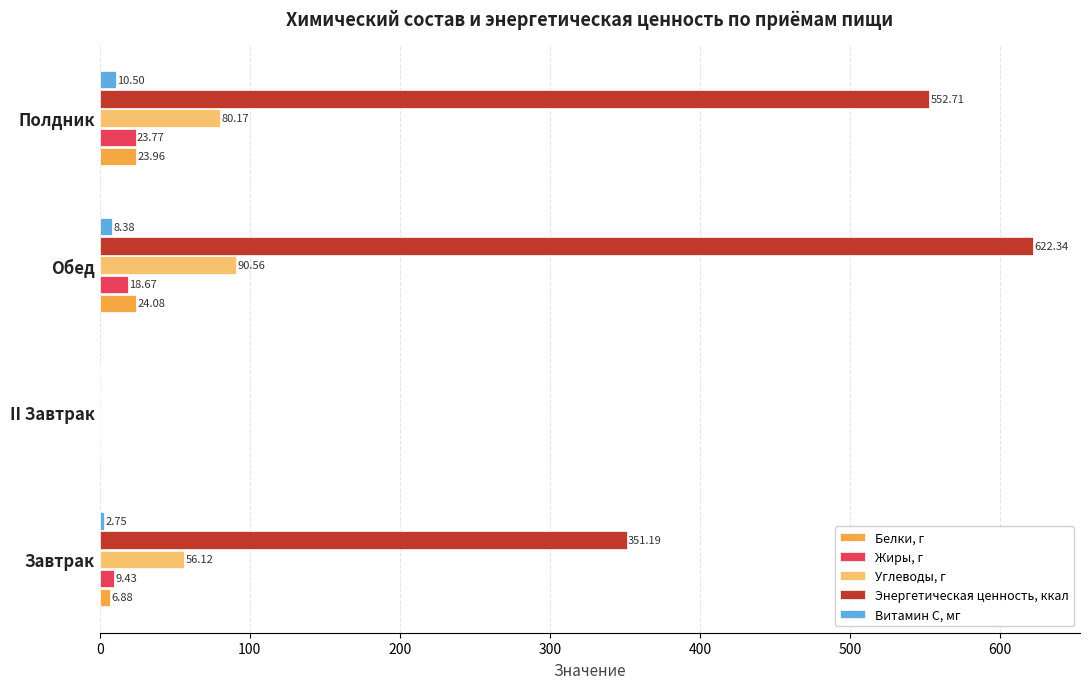

What is the greatest value displayed?

622.3